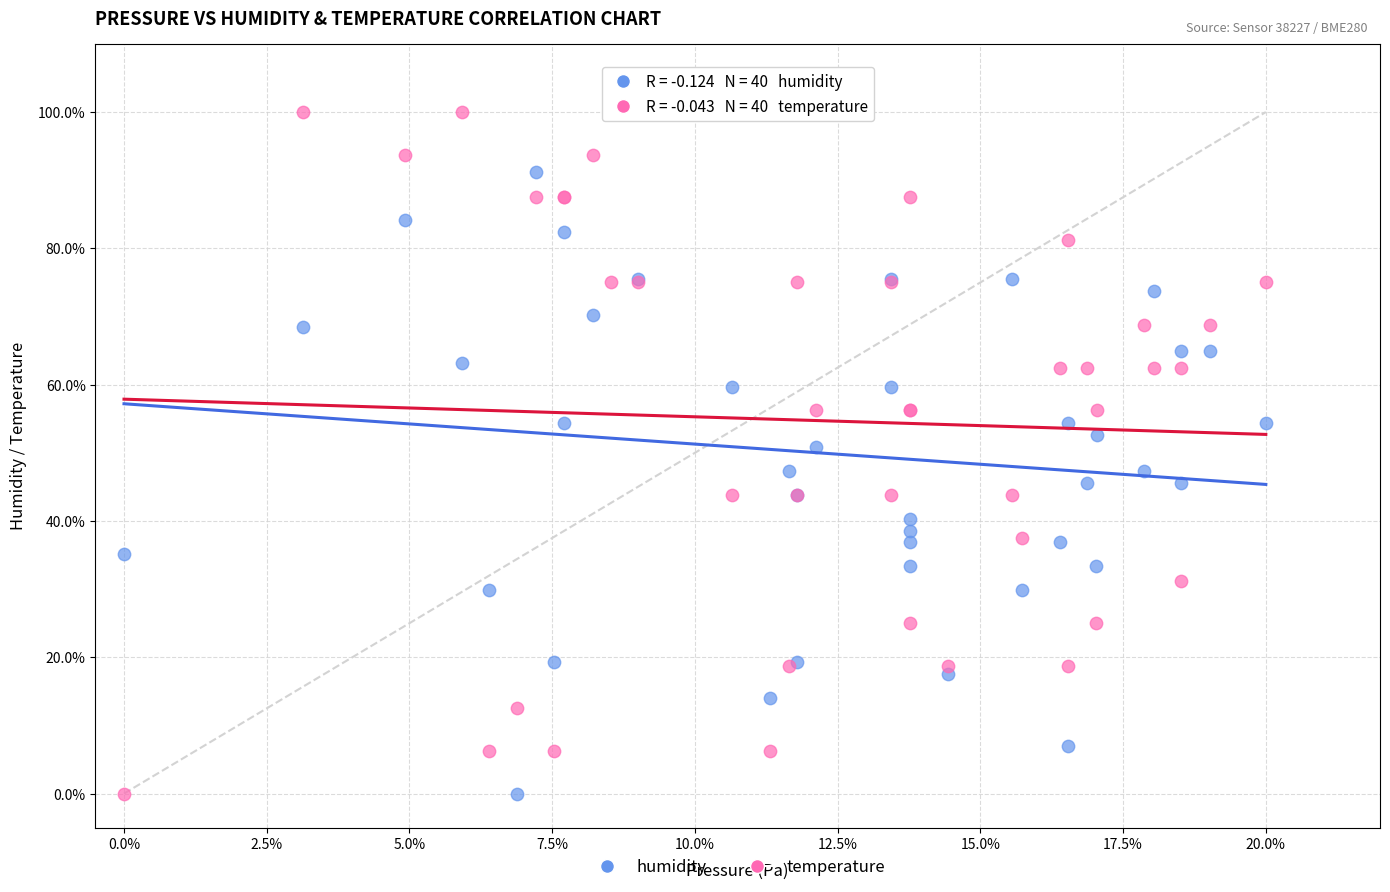

What are all the series names shown in the legend?

humidity, temperature